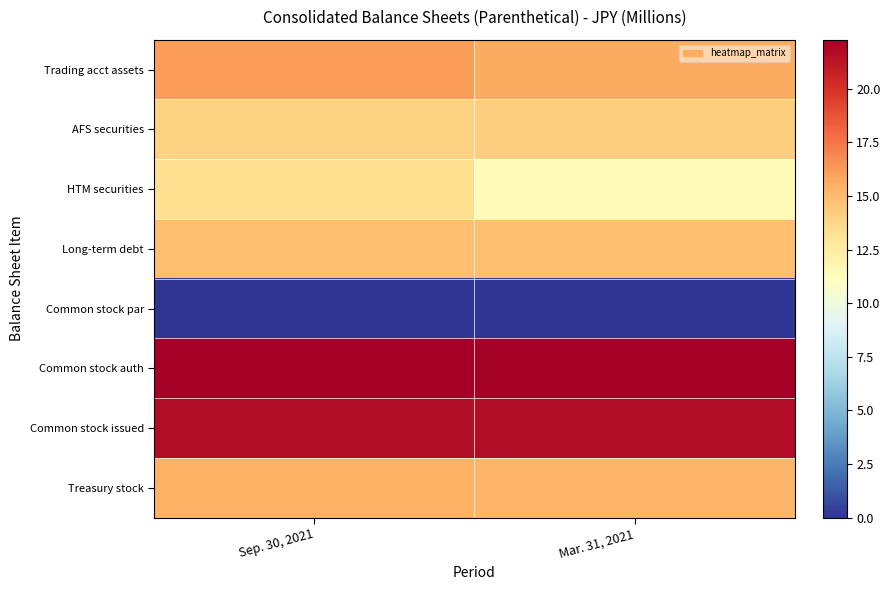

At how many categories does at least one series exceed 9?

2